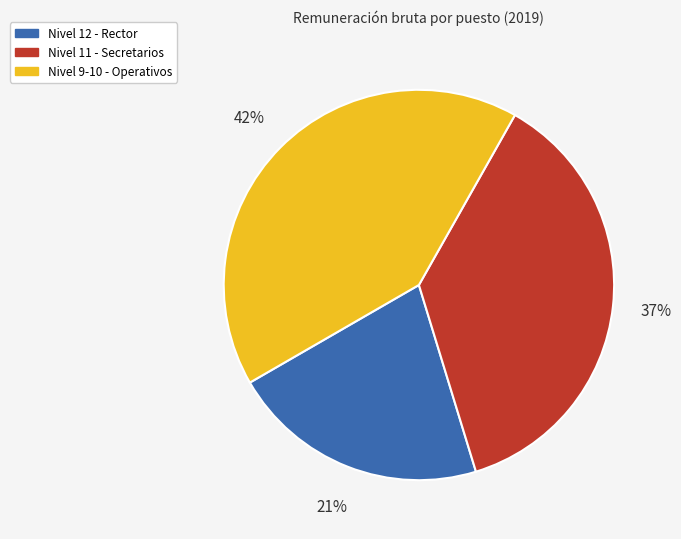

True or false: Nivel 12 - Rector accounts for 33% of the total.

False